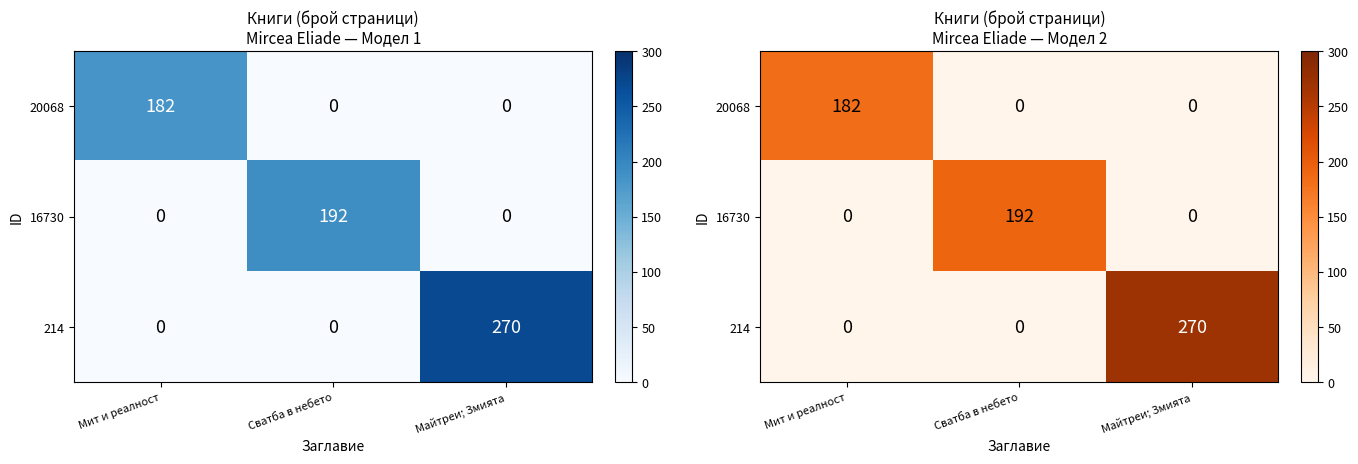

What is the total value across all series at Сватба в небето?

192